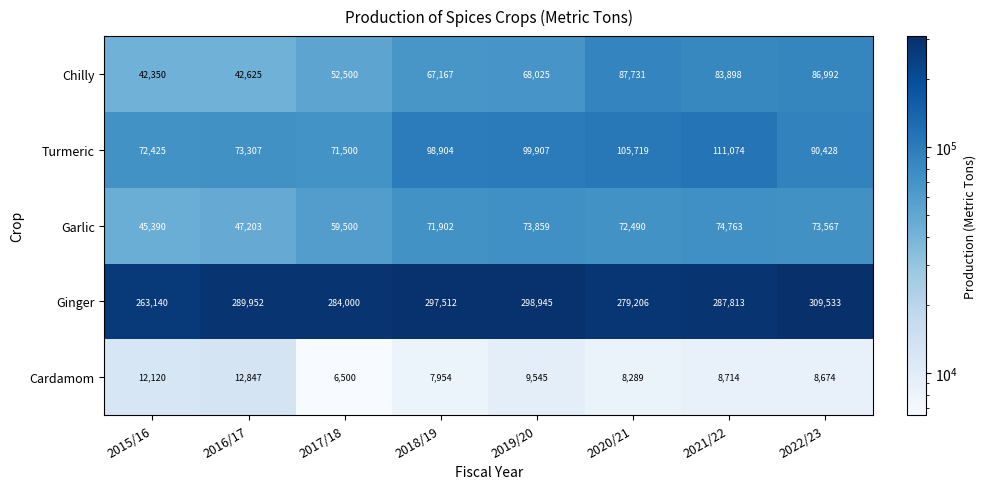

Which category has the lowest value across all series?

2017/18